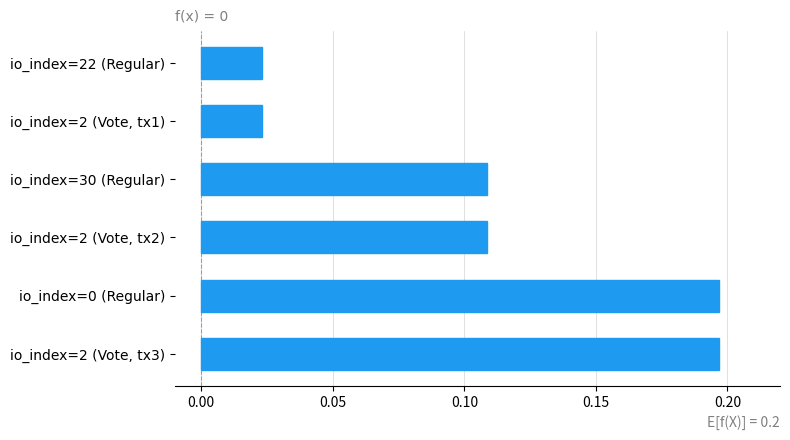

What is the label of the 2nd bar from the top?

io_index=2 (Vote, tx1)